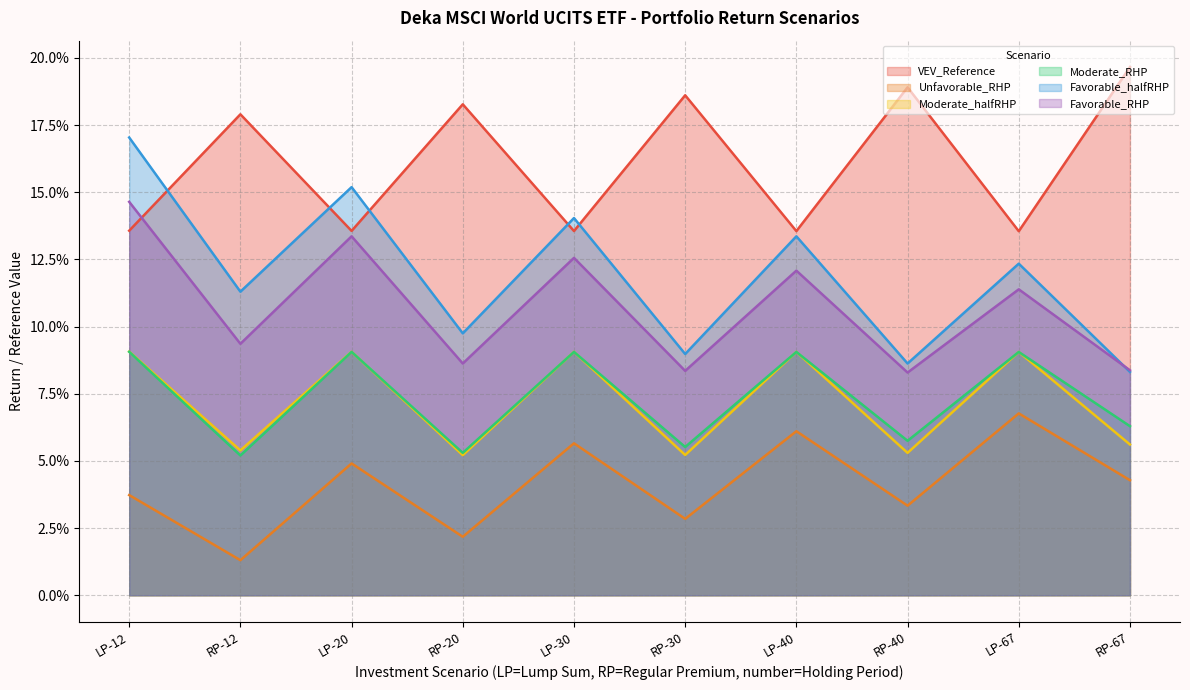

At which category does Moderate_halfRHP reach its first local peak?

LP-20